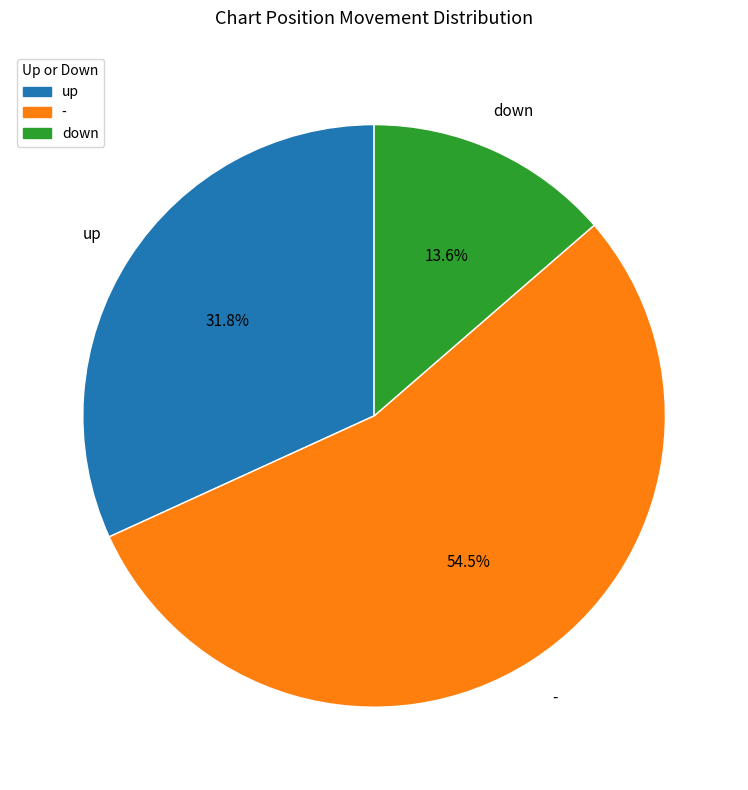

Count the number of slices in the pie.

3